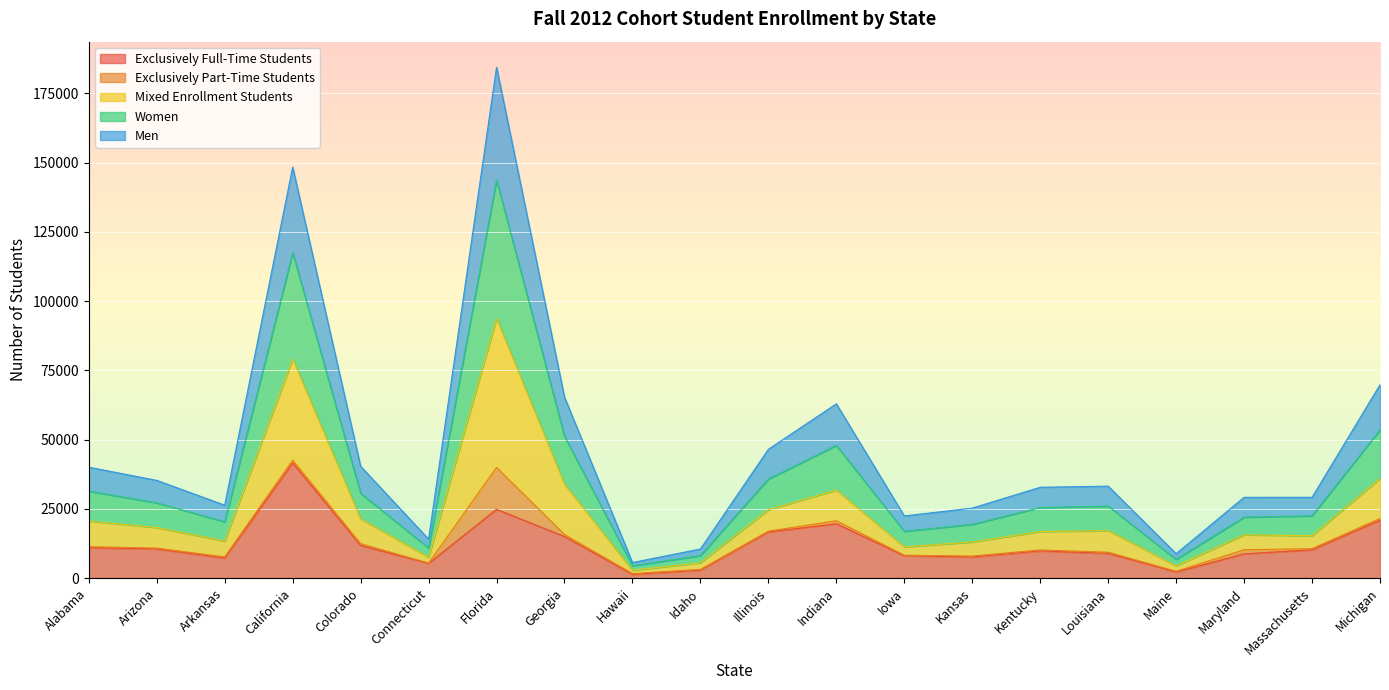

Which category has the highest value in the Exclusively Full-Time Students series?

California